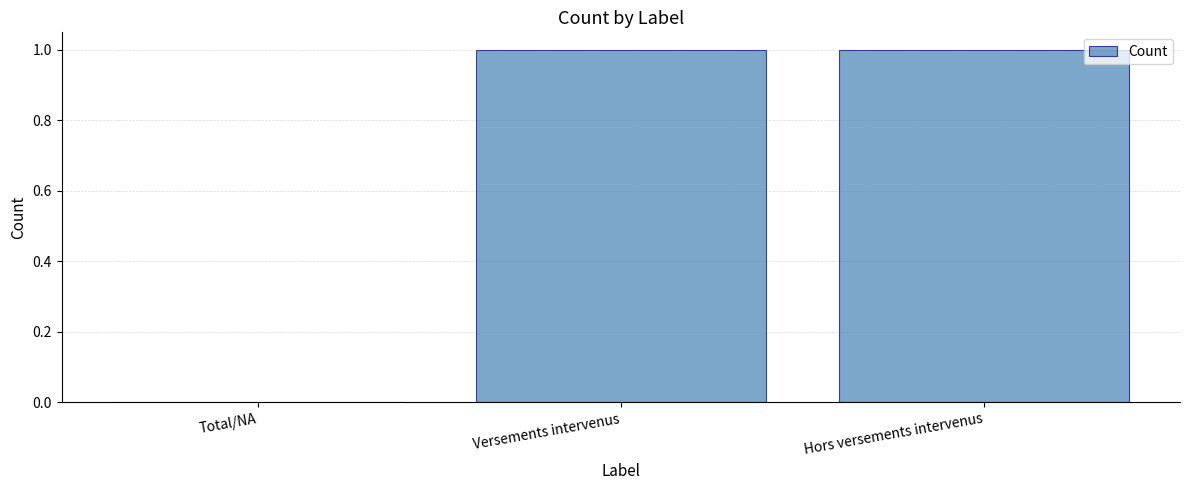

Approximately how many times larger is the value at Versements intervenus compared to Hors versements intervenus?

1.0